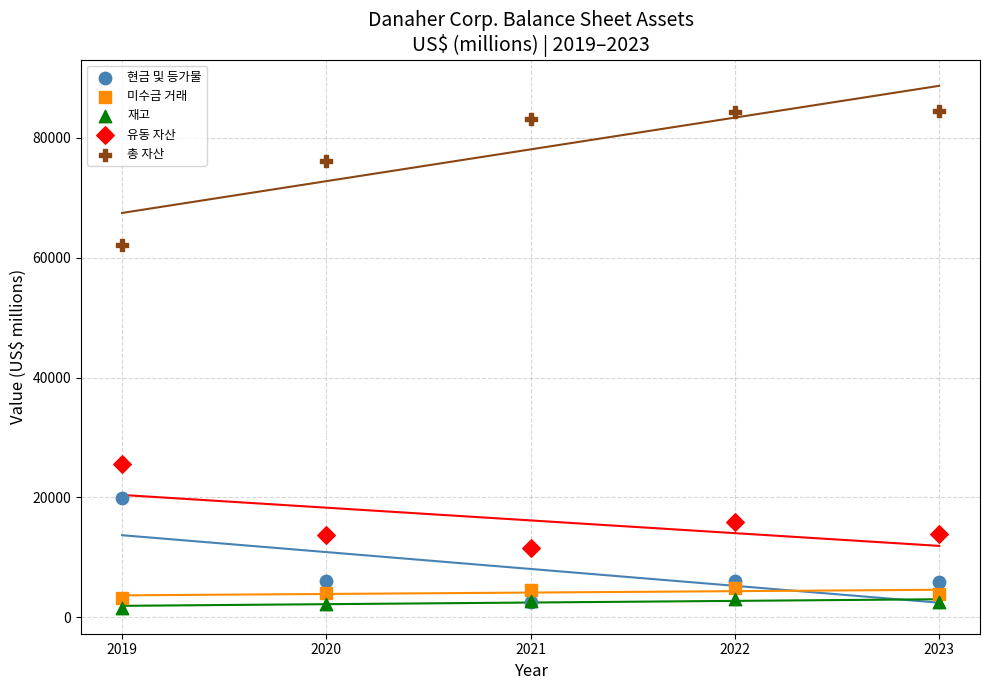

Which series has the widest spread of Y values?

총 자산